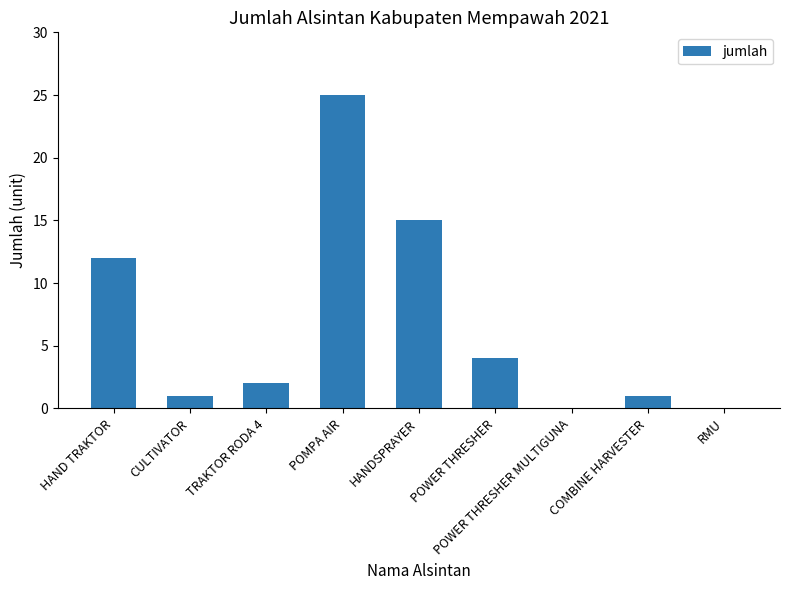

True or false: the data shows 15 at HANDSPRAYER.

True